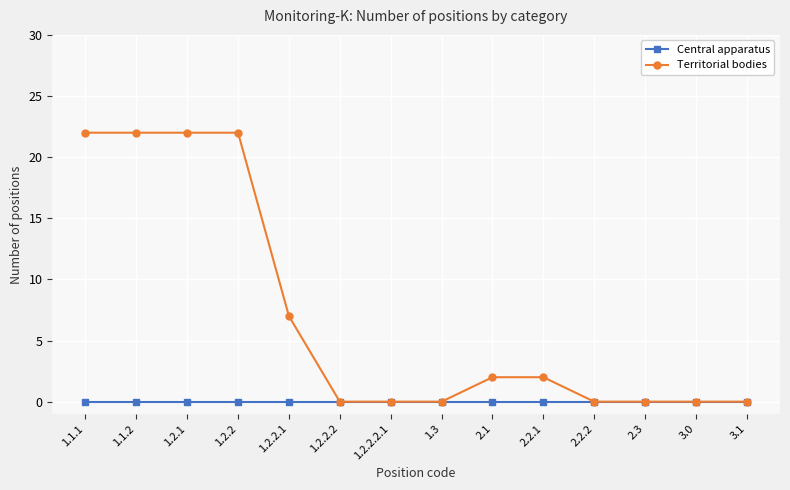

Rank the series by their maximum value, from highest to lowest.

Territorial bodies, Central apparatus